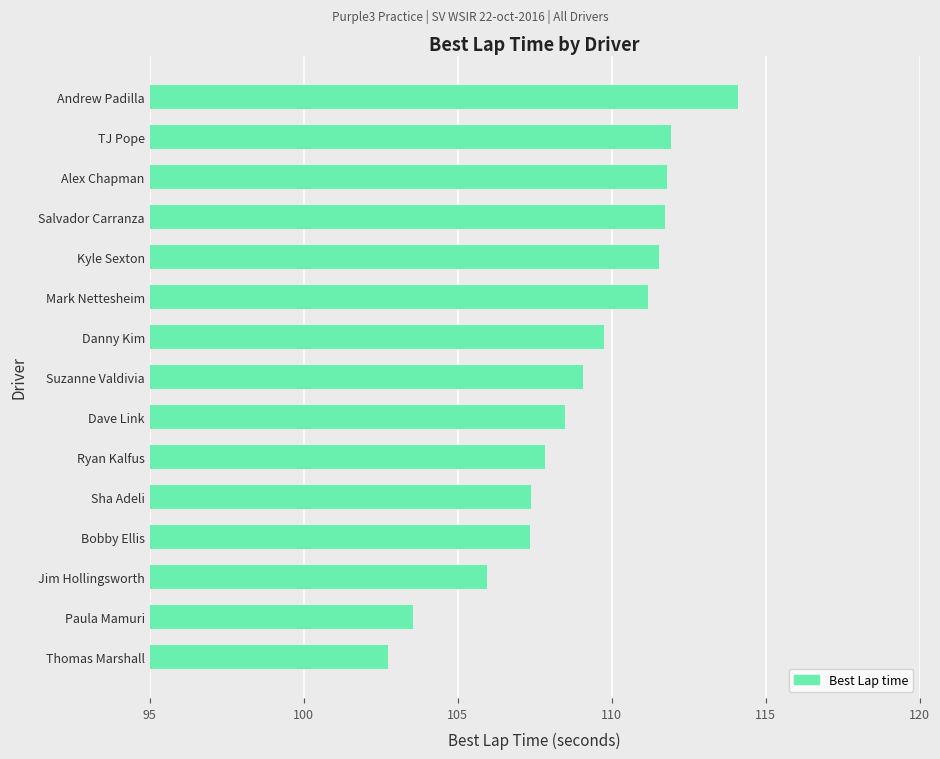

What is the difference between the maximum and minimum values?

11.4